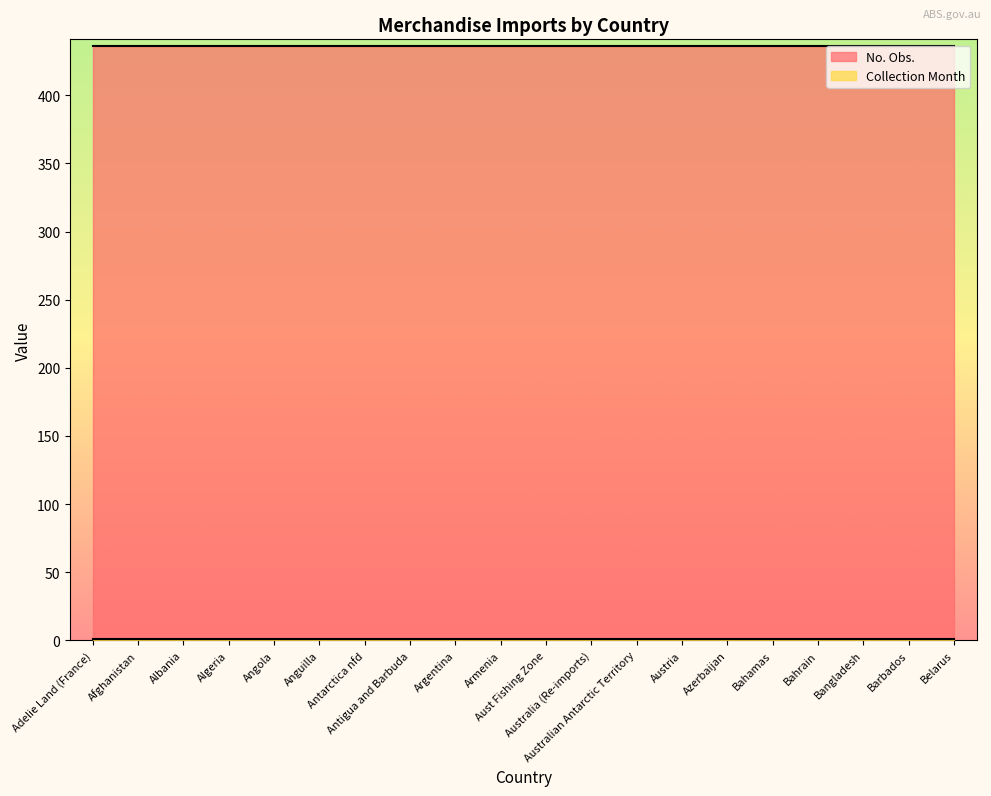

Read the No. Obs. value at Albania.

436